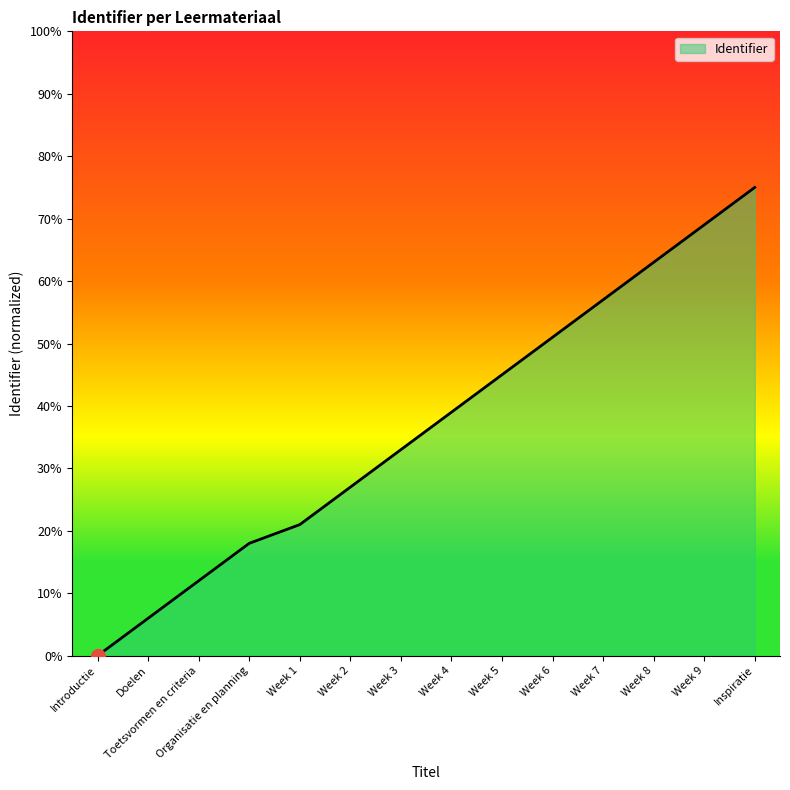

At which category does the chart reach its peak across all series?

Inspiratie